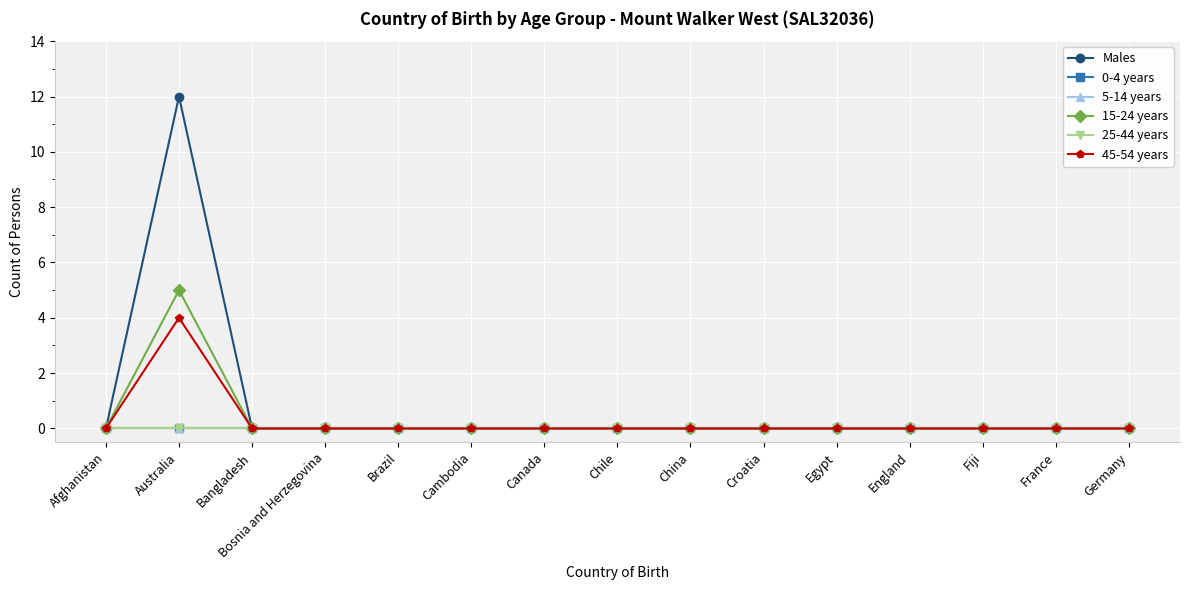

Is it true that 5-14 years equals 0 at Bangladesh?

True